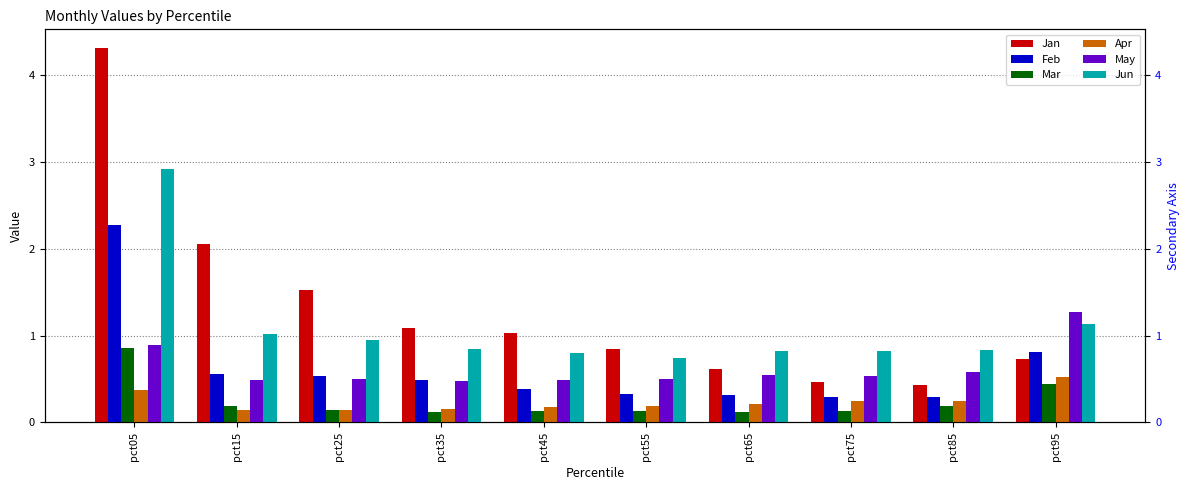

What is the difference between the second highest and second lowest values in the Jun series?

0.3